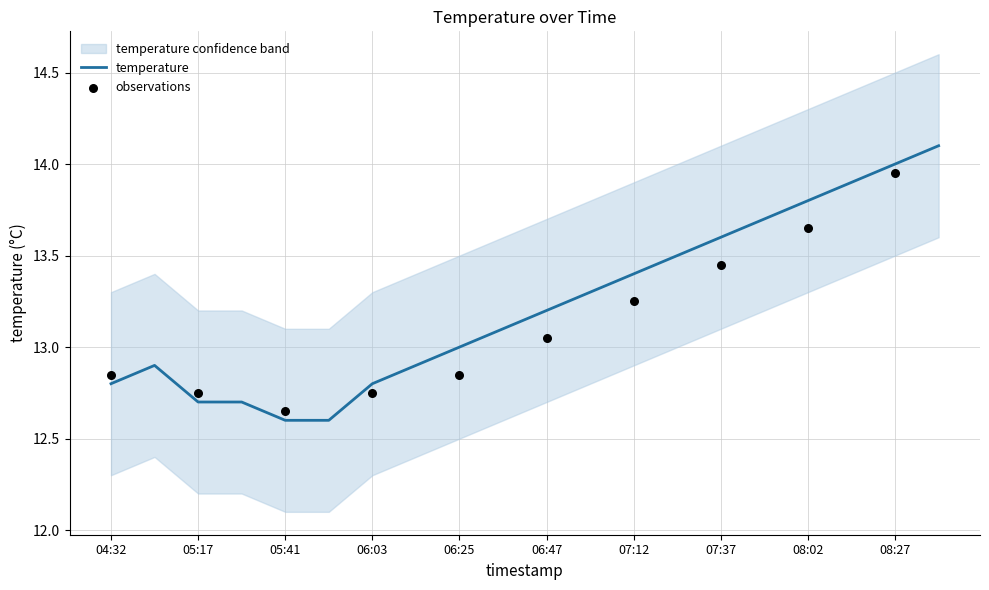

What is the total value across all series at 04:57?

38.7